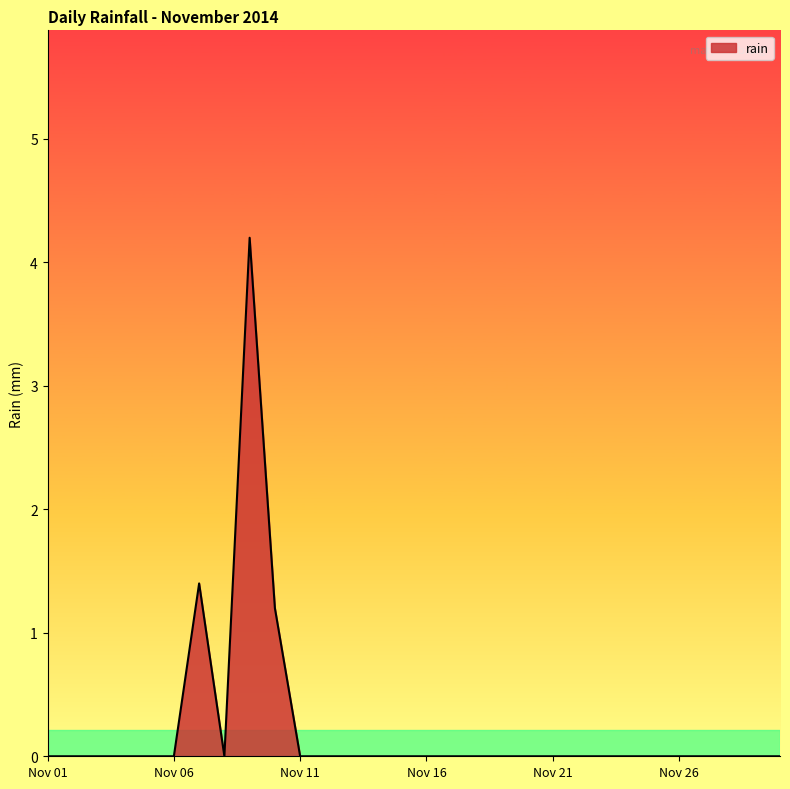

What is the maximum value shown in the chart?

4.2